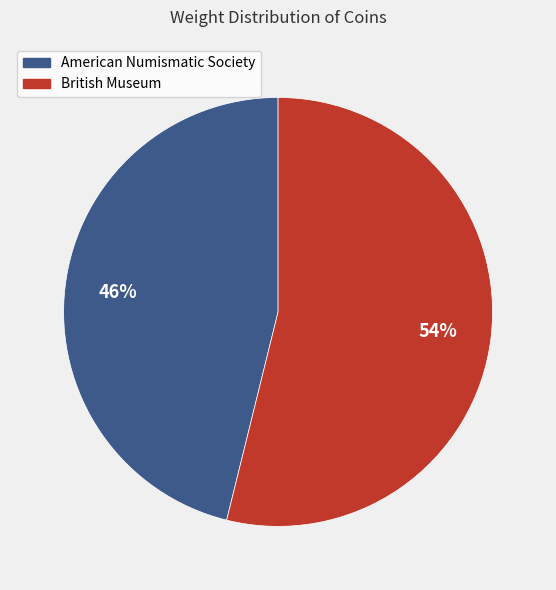

To the nearest percent, what is the combined percentage of American Numismatic Society and British Museum?

100%